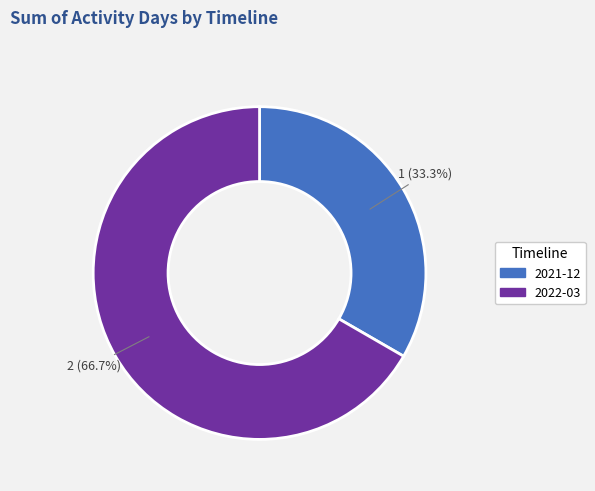

Which category has the smallest portion of the pie?

2021-12